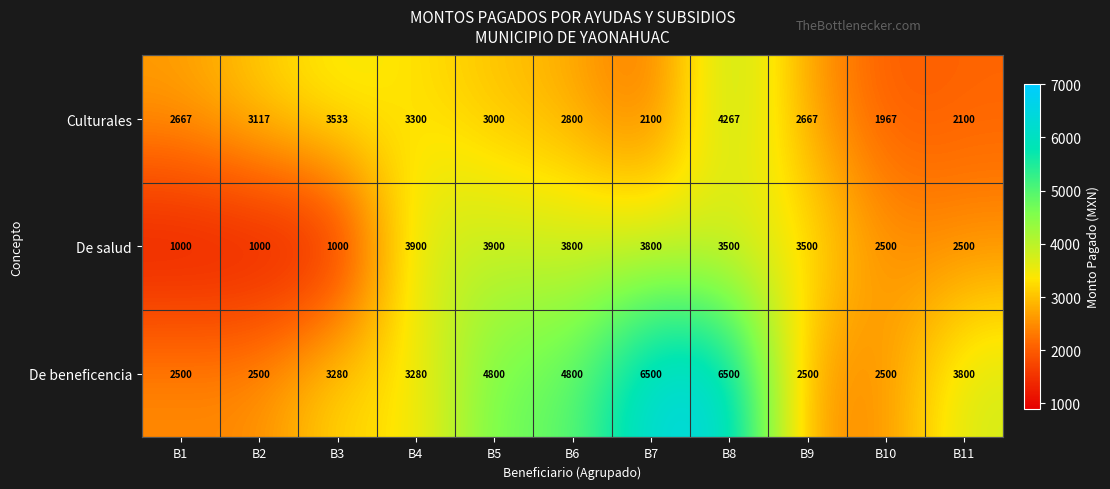

Rank the series by their maximum value, from highest to lowest.

De beneficencia, Culturales, De salud